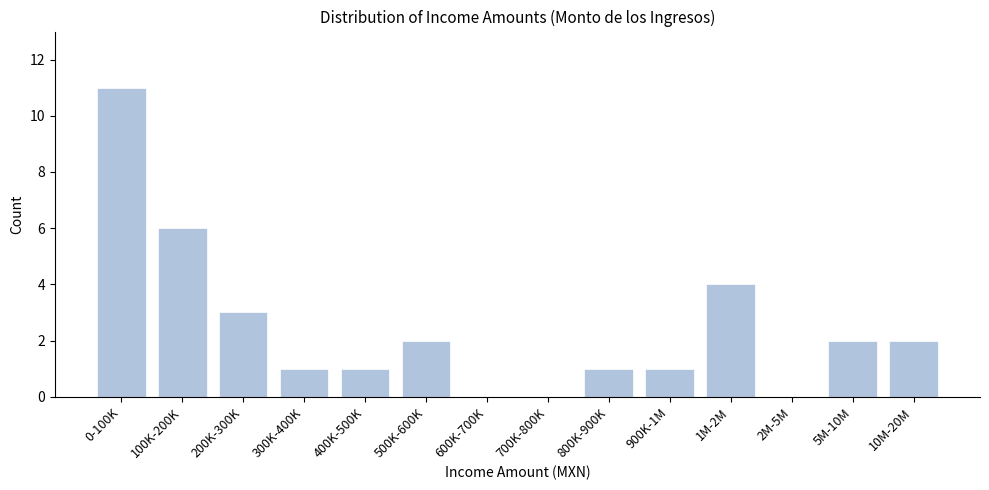

Reading left to right, transcribe all the data shown in this chart.

0-100K=11	100K-200K=6	200K-300K=3	300K-400K=1	400K-500K=1	500K-600K=2	600K-700K=0	700K-800K=0	800K-900K=1	900K-1M=1	1M-2M=4	2M-5M=0	5M-10M=2	10M-20M=2